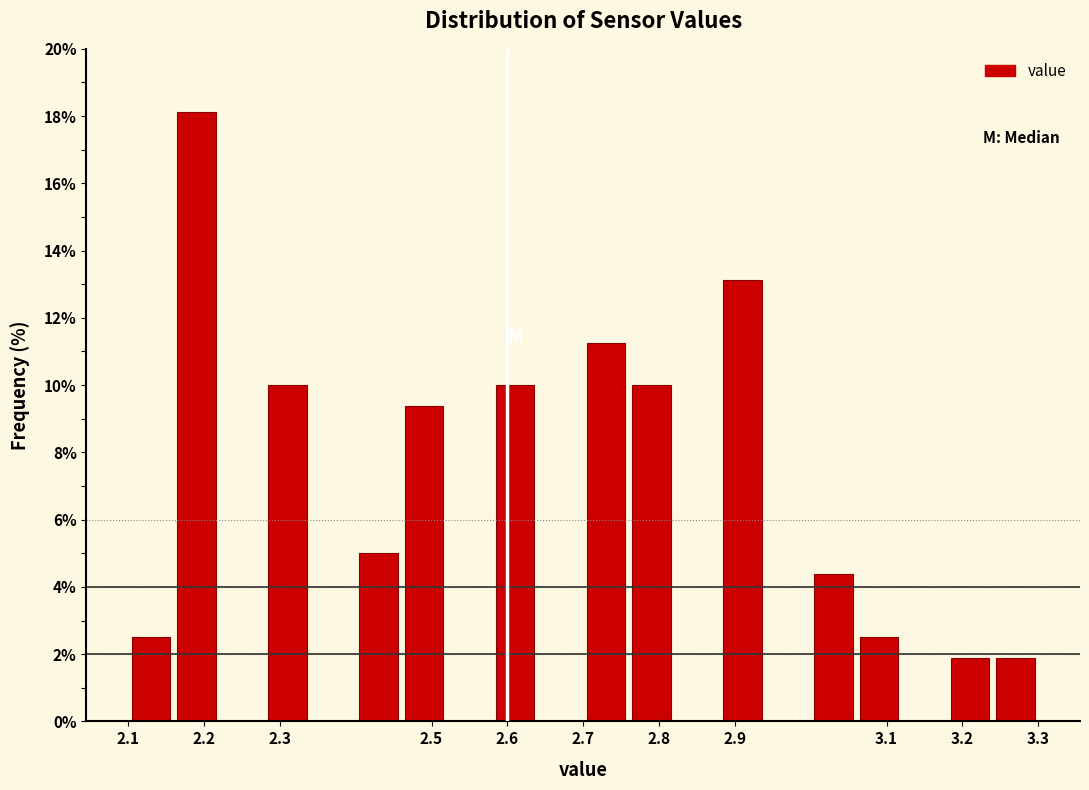

Over which range of the x-axis is the bar tallest?

2.16 to 2.22